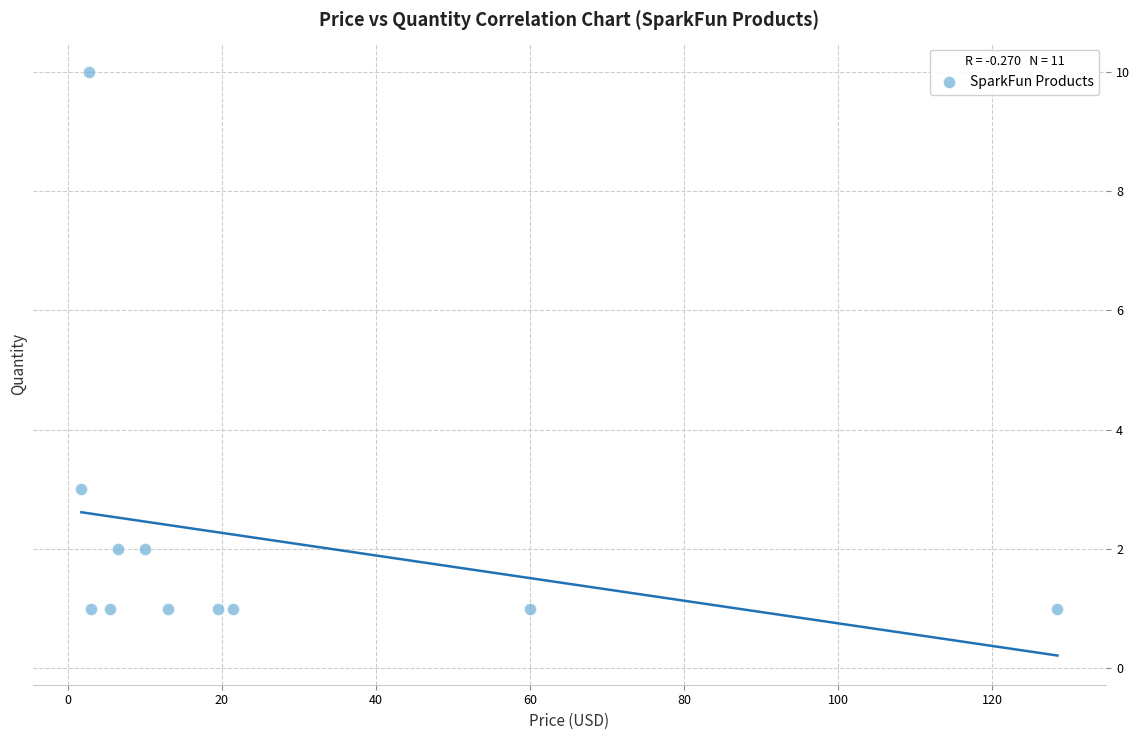

What is the range of Y values (max minus min)?

9